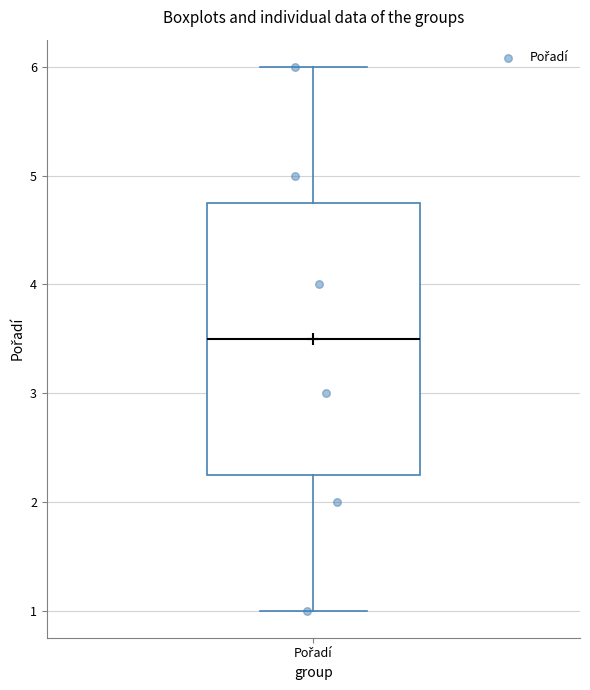

Where is the lower edge of the box for Pořadí on the y-axis? The values are not printed on the chart, so give them approximately, as read against the axis.

2.3